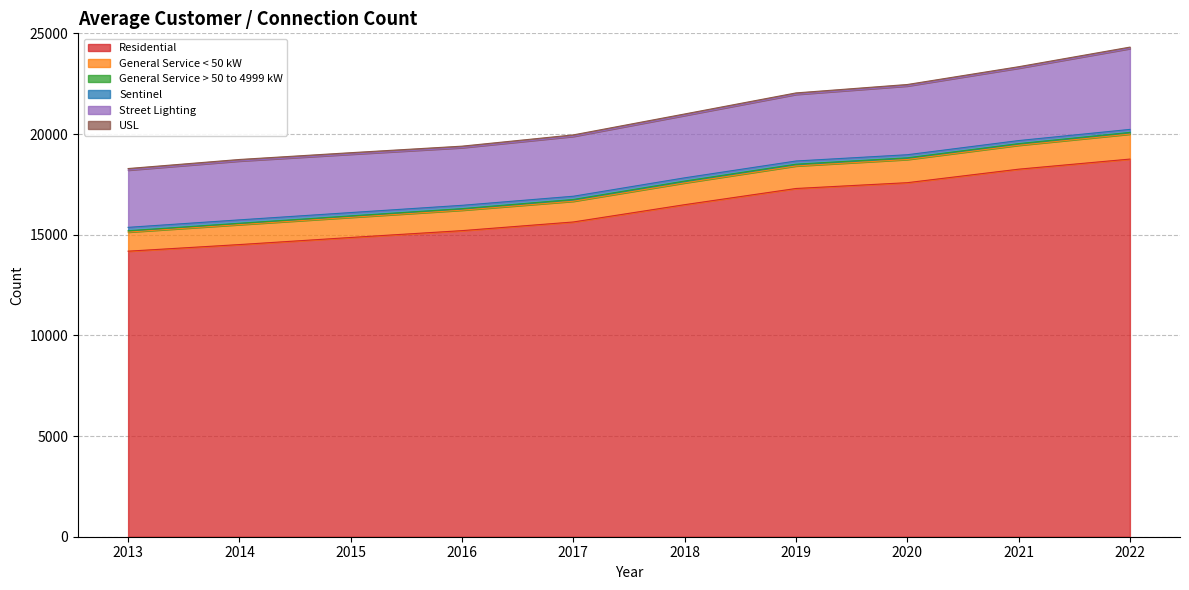

What is the smallest value displayed?

67.0